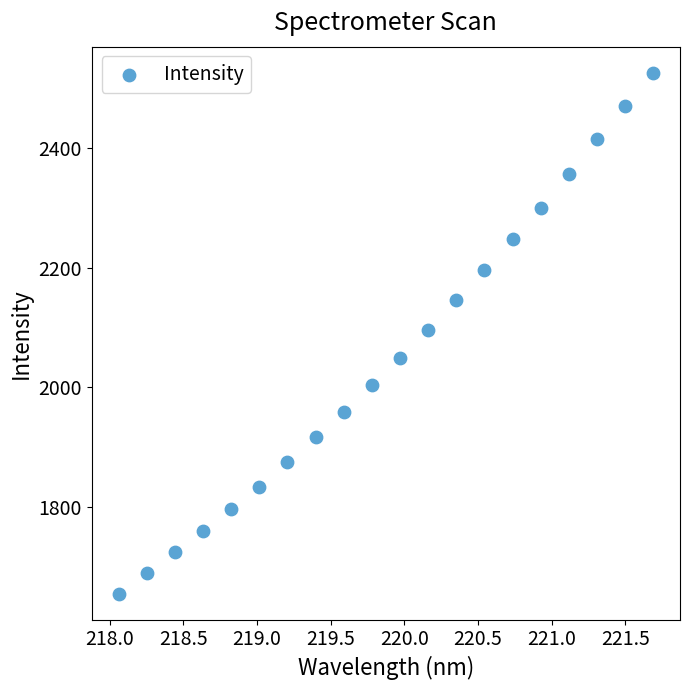

What is the range of X values (max minus min)?

3.6